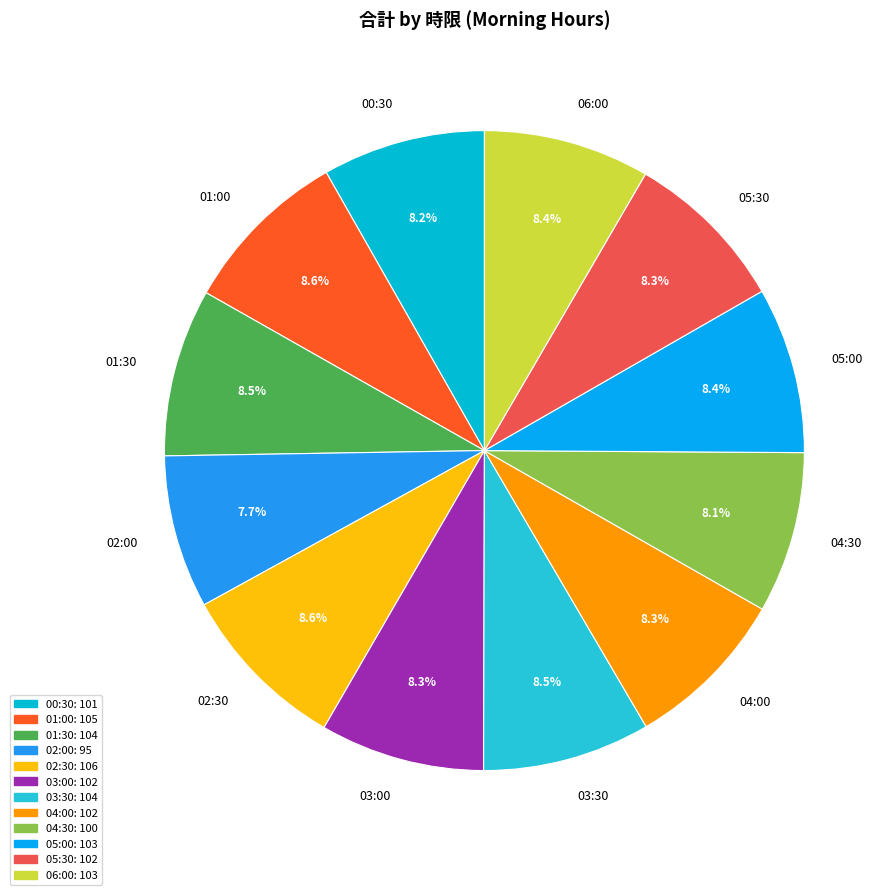

Is there any slice that represents more than half of the pie?

No